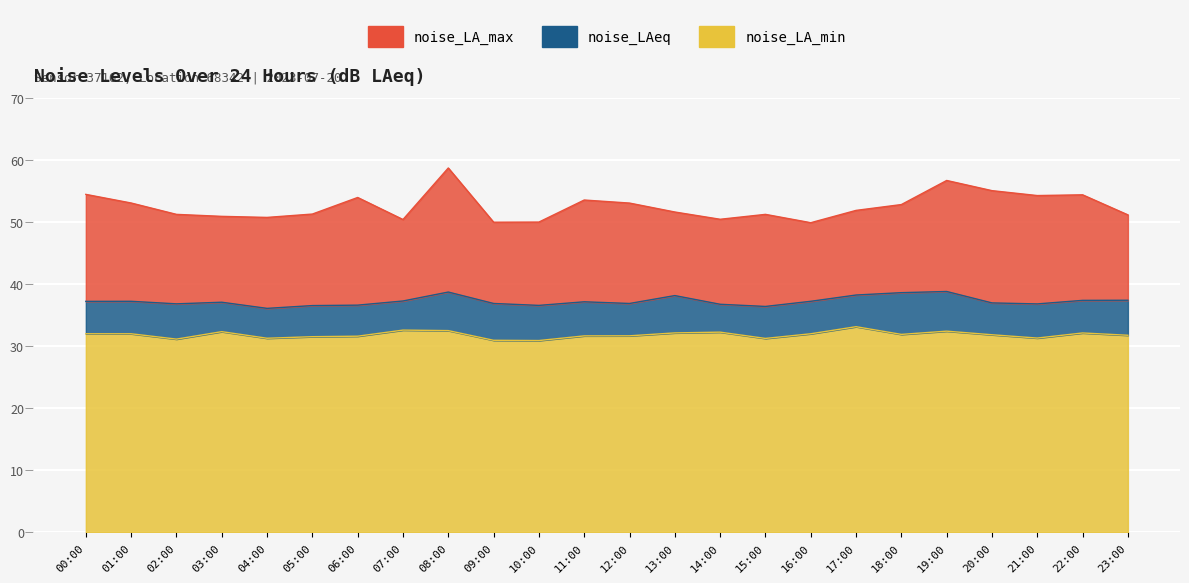

Which category has the lowest value in the noise_LAeq series?

04:00